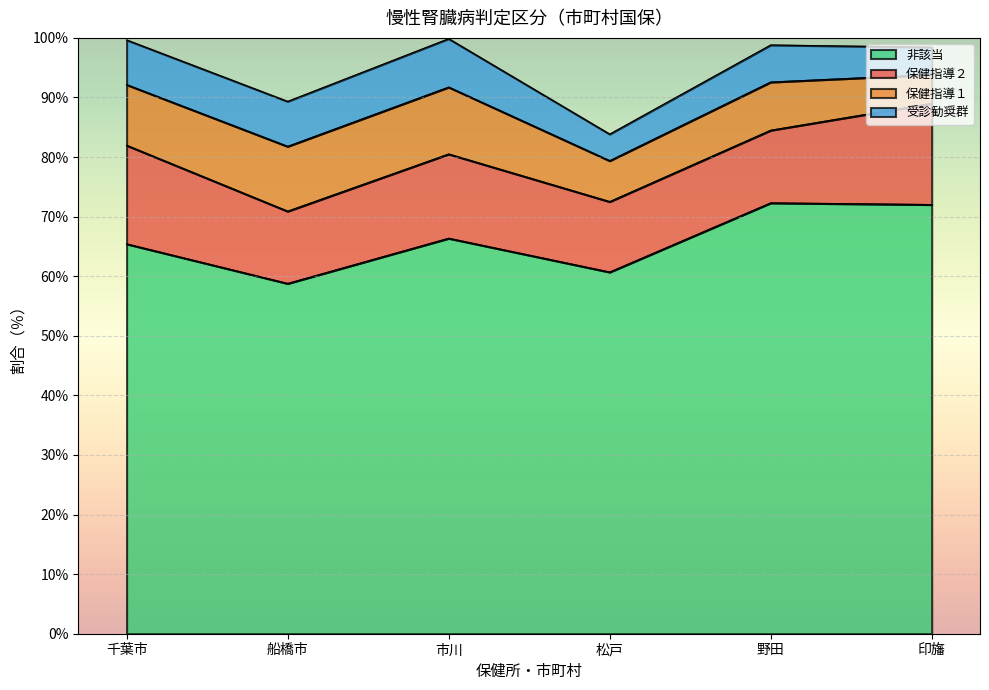

What are all the series names shown in the legend?

非該当, 保健指導２, 保健指導１, 受診勧奨群